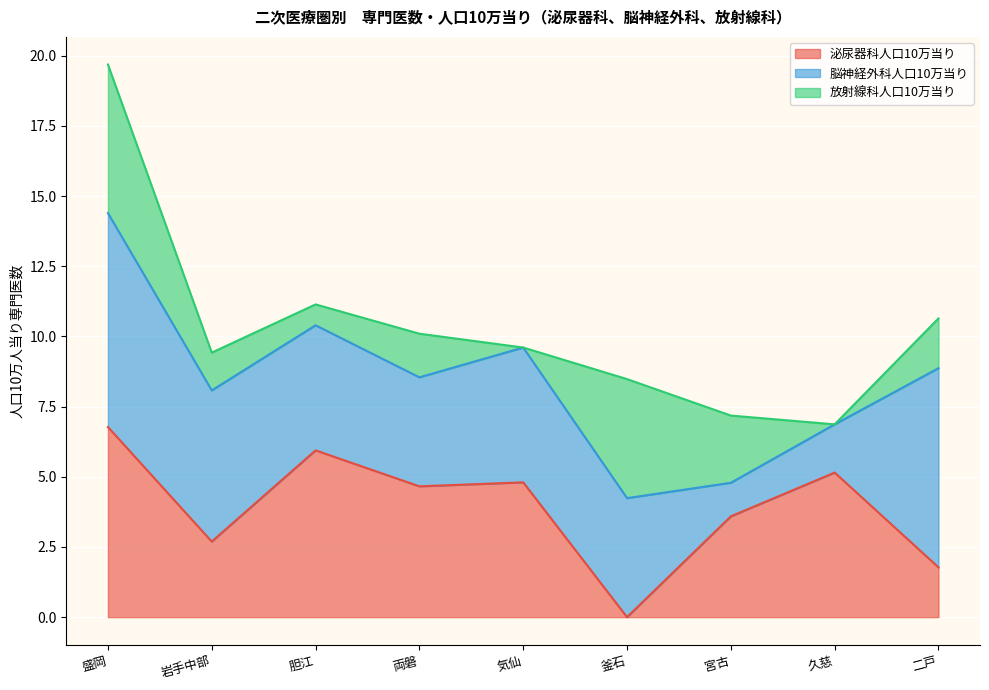

What position from the right is 両磐?

6